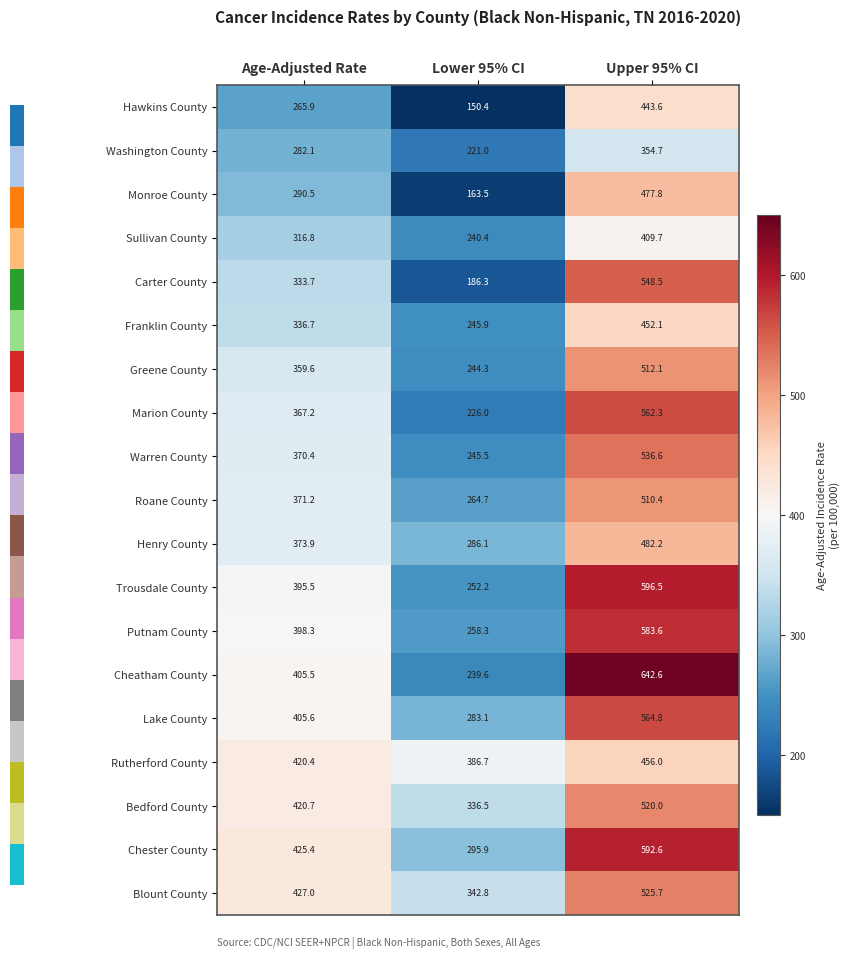

Which series has the widest spread of values?

Cheatham County